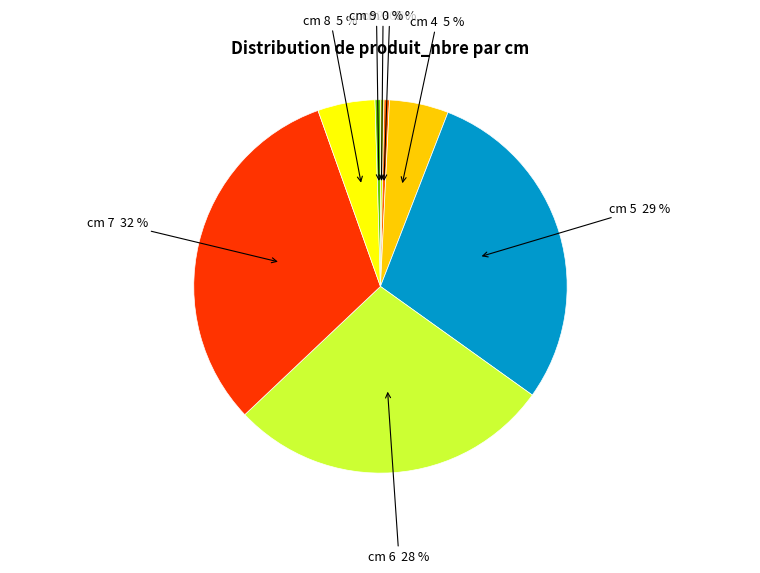

To the nearest percent, what portion does cm 4 represent?

5%